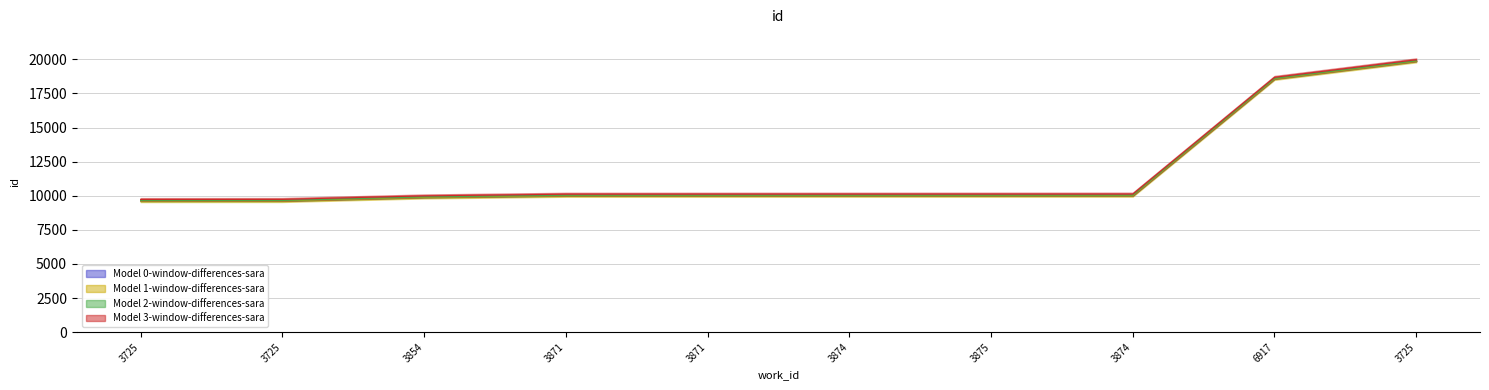

Does the chart display data point markers on the line(s)?

No